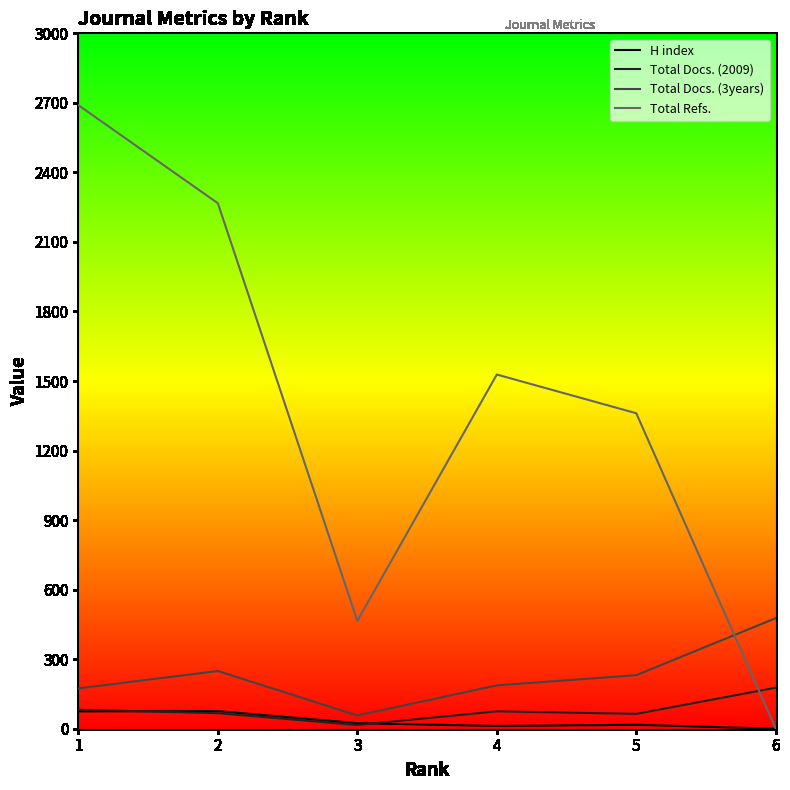

Which has a higher value, 5 or 4?

5